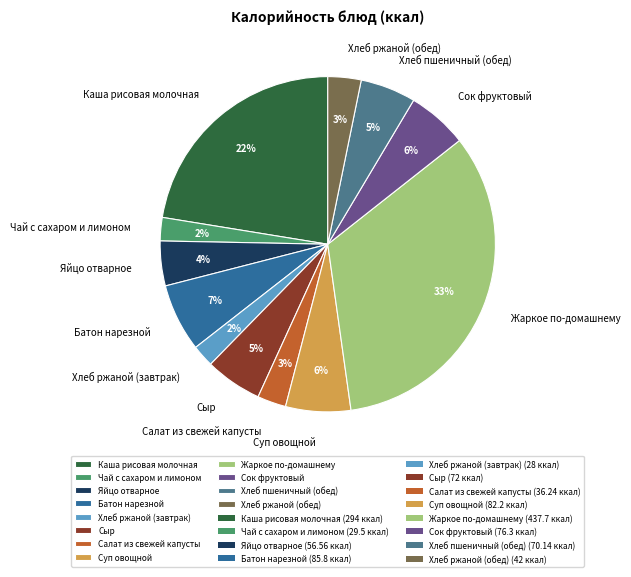

How many segments does this pie chart have?

12